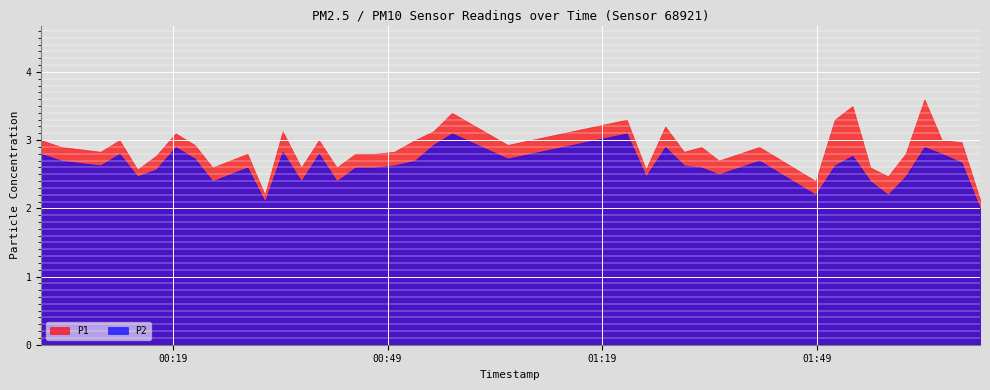

Where is the first local minimum for P2?

2023-04-02T00:08:54